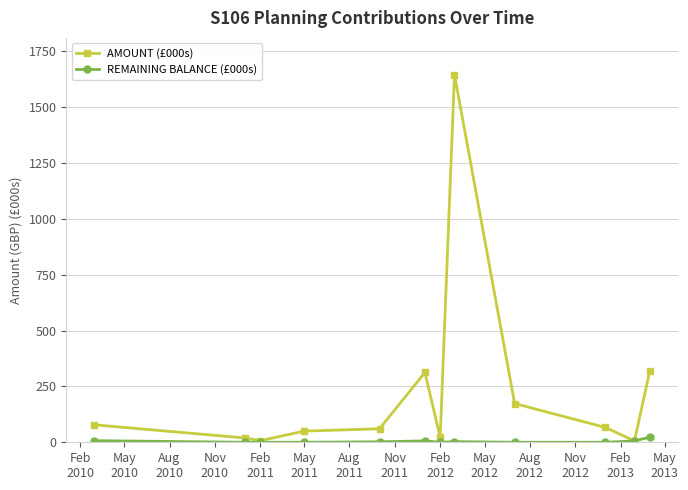

List the series in order of their peak value, lowest first.

REMAINING BALANCE (£000s), AMOUNT (£000s)